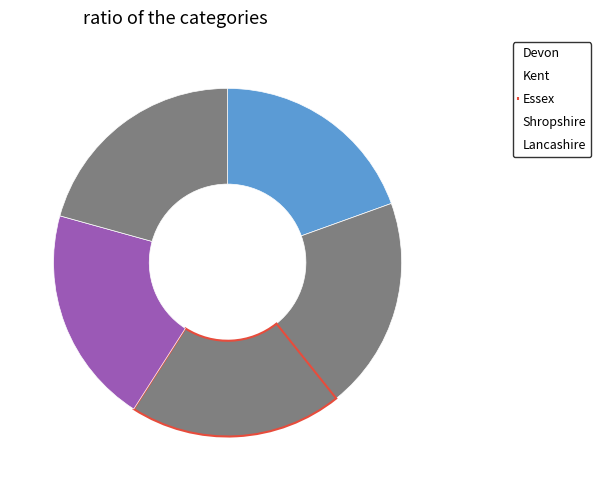

Count the number of slices in the pie.

5